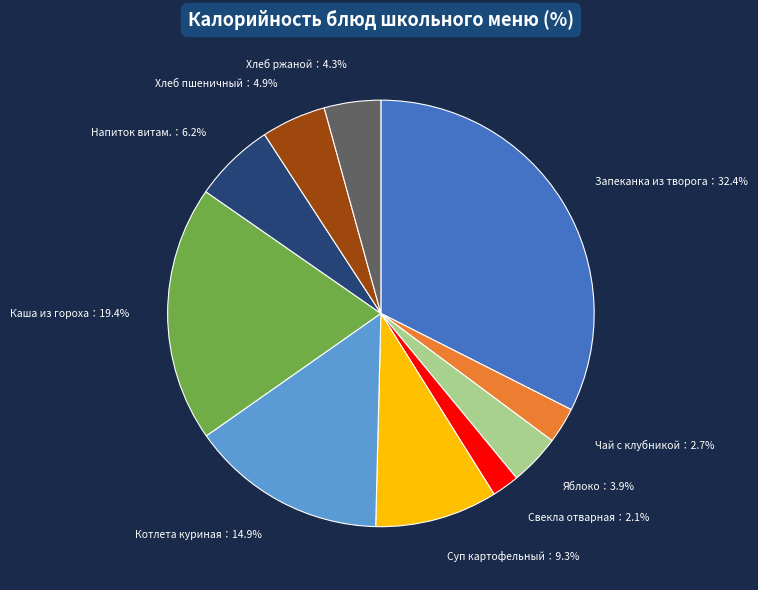

Is there any slice that represents more than half of the pie?

No